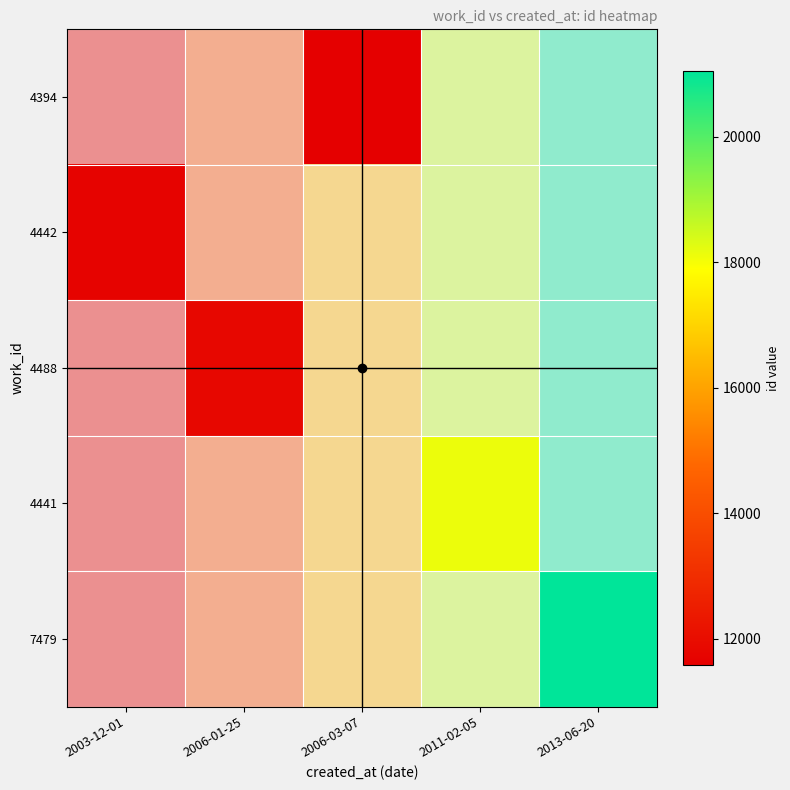

List the series in order of their peak value, lowest first.

4394, 4442, 4488, 4441, 7479